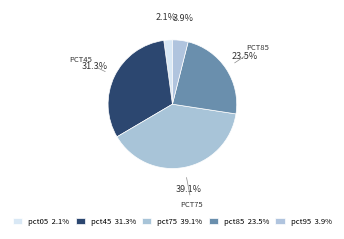

The pct85 slice represents 23% of the pie. True or false?

True